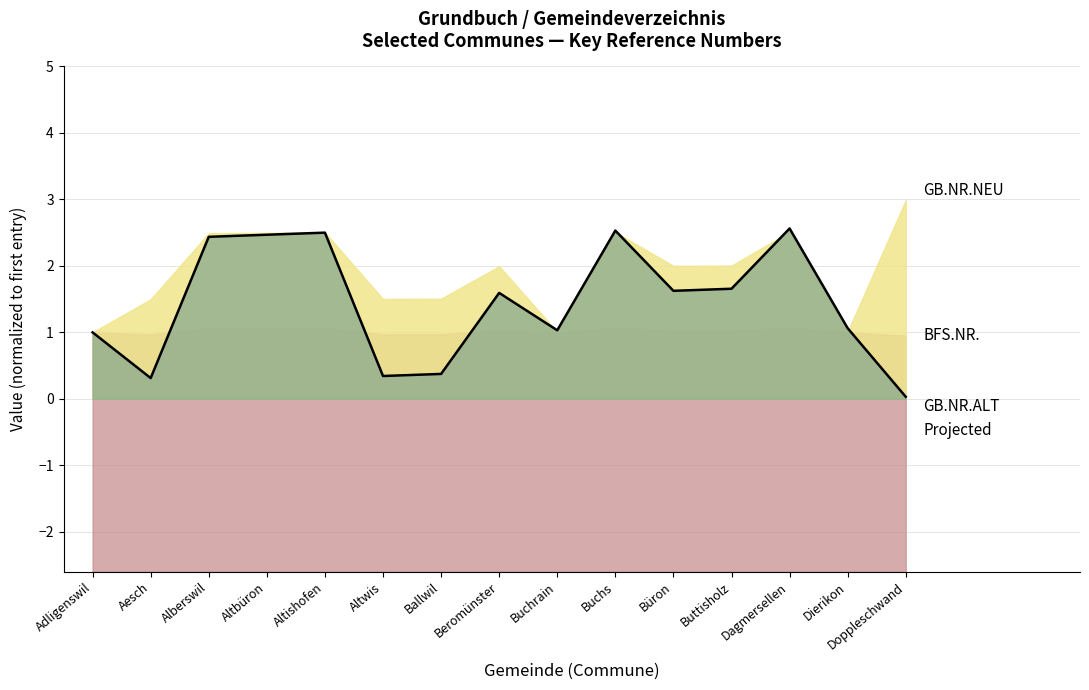

What is the difference between the values at Buchs and Ballwil?

2.2